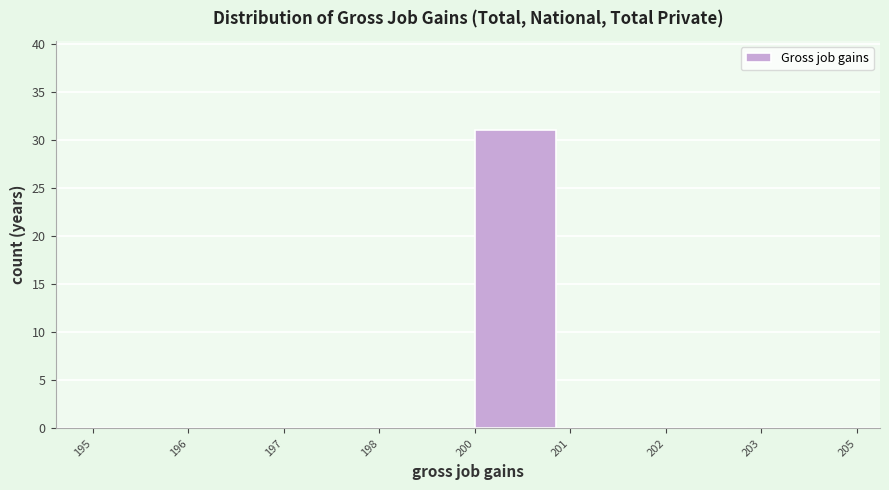

Reading right to left, list all the values displayed in this chart.

203=0	202=0	201=0	200=31	198=0	197=0	196=0	195=0